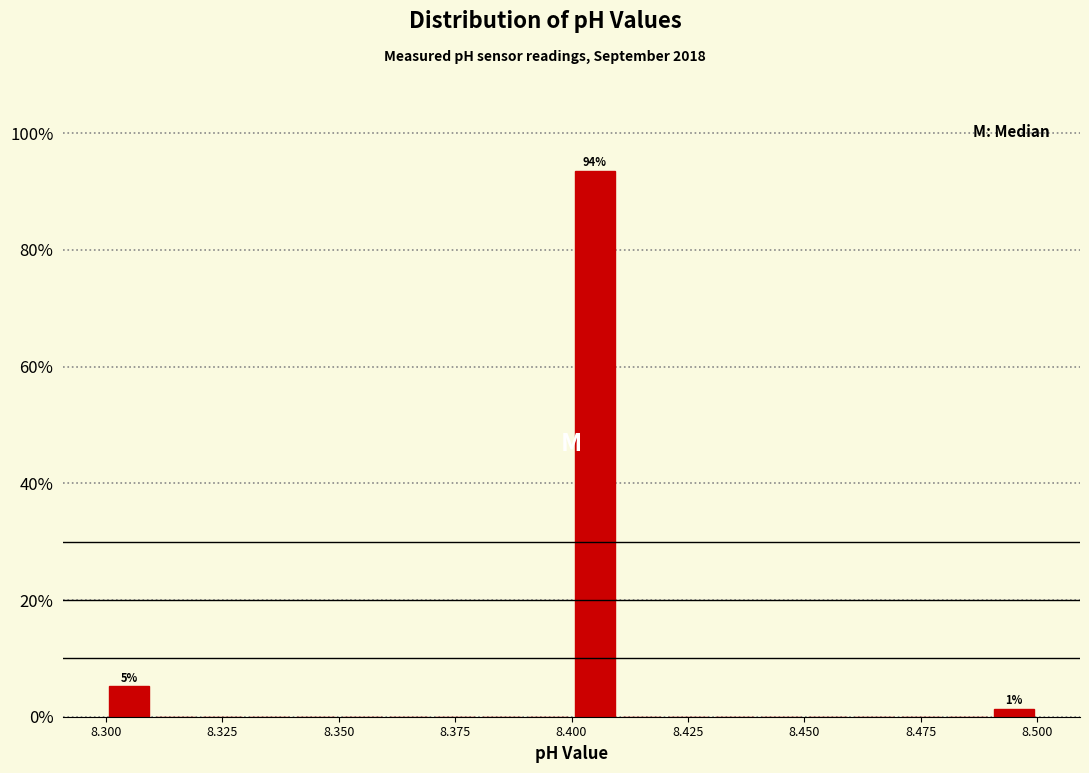

Read against the x-axis, roughly where is the centre of the tallest bar?

8.405